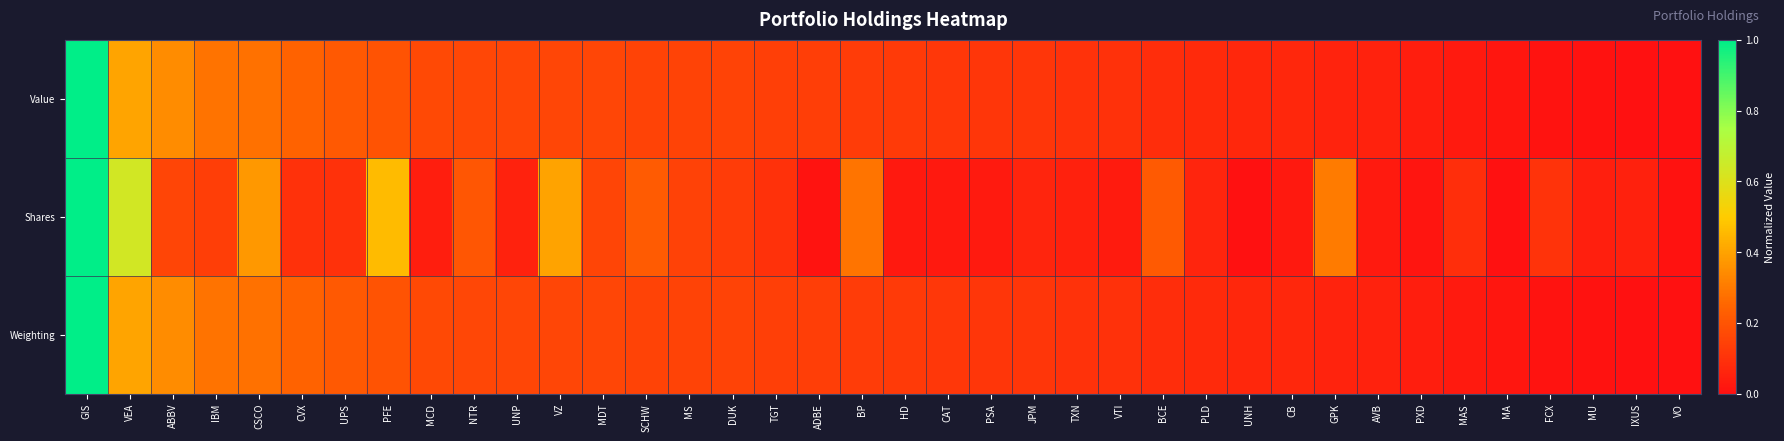

Reading left to right, transcribe all the data shown in this chart.

Value: GIS=1.0	VEA=0.4	ABBV=0.3	IBM=0.3	CSCO=0.3	CVX=0.2	UPS=0.2	PFE=0.2	MCD=0.2	NTR=0.2	UNP=0.2	VZ=0.2	MDT=0.2	SCHW=0.2	MS=0.2	DUK=0.1	TGT=0.1	ADBE=0.1	BP=0.1	HD=0.1	CAT=0.1	PSA=0.1	JPM=0.1	TXN=0.1	VTI=0.1	BCE=0.1	PLD=0.1	UNH=0.1	CB=0.1	GPK=0.1	AVB=0.1	PXD=0.0	MAS=0.0	MA=0.0	FCX=0.0	MU=0.0	IXUS=0.0	VO=0.0
Shares: GIS=1.0	VEA=0.6	ABBV=0.2	IBM=0.1	CSCO=0.4	CVX=0.1	UPS=0.1	PFE=0.5	MCD=0.0	NTR=0.2	UNP=0.1	VZ=0.4	MDT=0.2	SCHW=0.2	MS=0.1	DUK=0.1	TGT=0.1	ADBE=0.0	BP=0.3	HD=0.0	CAT=0.0	PSA=0.0	JPM=0.1	TXN=0.0	VTI=0.0	BCE=0.2	PLD=0.1	UNH=0.0	CB=0.0	GPK=0.3	AVB=0.0	PXD=0.0	MAS=0.1	MA=0.0	FCX=0.1	MU=0.0	IXUS=0.1	VO=0.0
Weighting: GIS=1.0	VEA=0.4	ABBV=0.3	IBM=0.3	CSCO=0.3	CVX=0.2	UPS=0.2	PFE=0.2	MCD=0.2	NTR=0.2	UNP=0.2	VZ=0.2	MDT=0.2	SCHW=0.2	MS=0.2	DUK=0.1	TGT=0.1	ADBE=0.1	BP=0.1	HD=0.1	CAT=0.1	PSA=0.1	JPM=0.1	TXN=0.1	VTI=0.1	BCE=0.1	PLD=0.1	UNH=0.1	CB=0.1	GPK=0.1	AVB=0.1	PXD=0.0	MAS=0.0	MA=0.0	FCX=0.0	MU=0.0	IXUS=0.0	VO=0.0